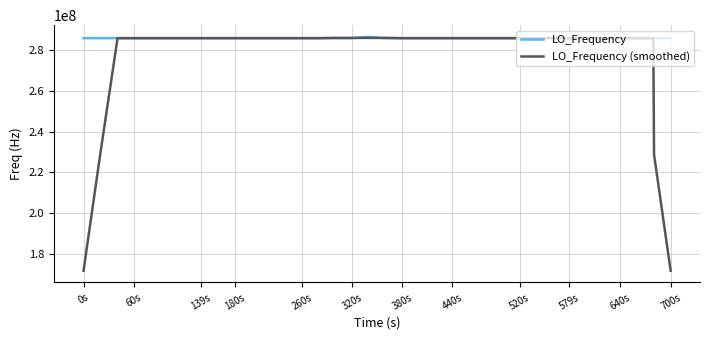

Which series has the largest total across all categories?

LO_Frequency